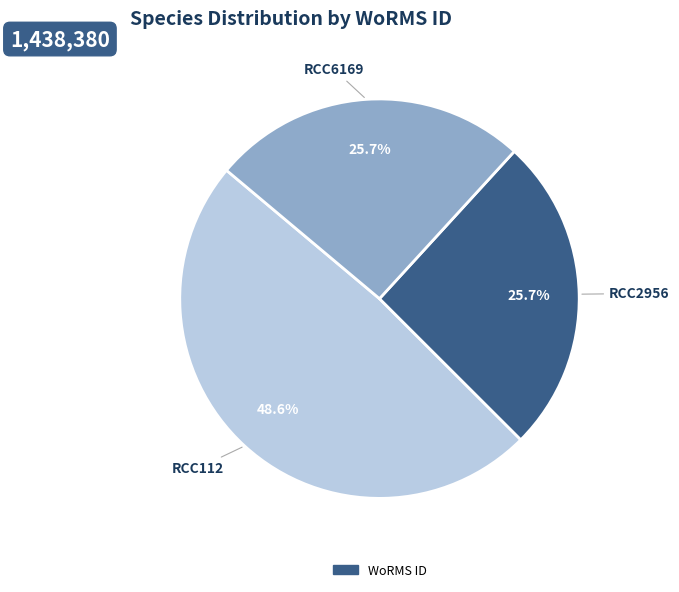

How many segments does this pie chart have?

3